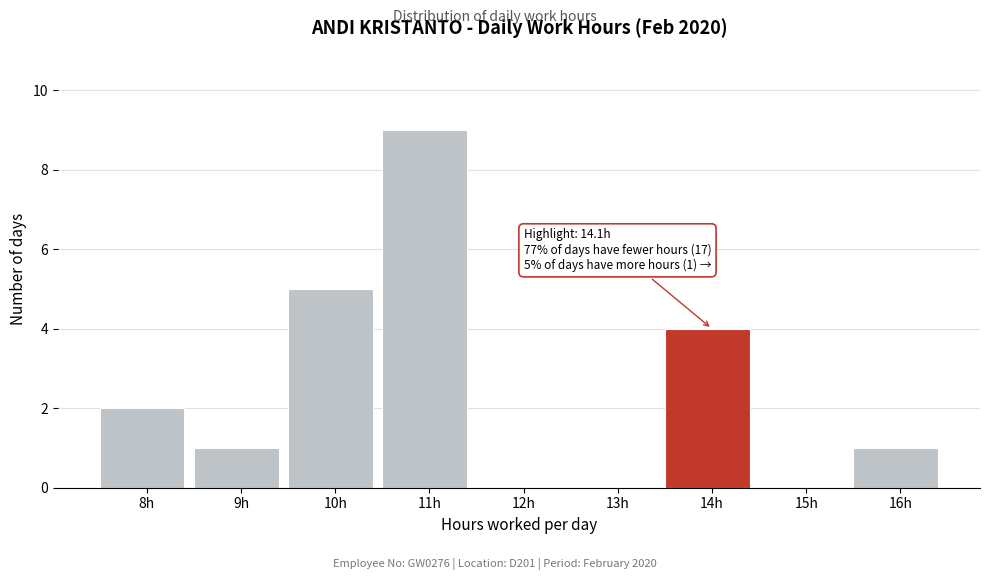

Reading right to left, extract all data points from this chart.

16h=1	15h=0	14h=4	13h=0	12h=0	11h=9	10h=5	9h=1	8h=2